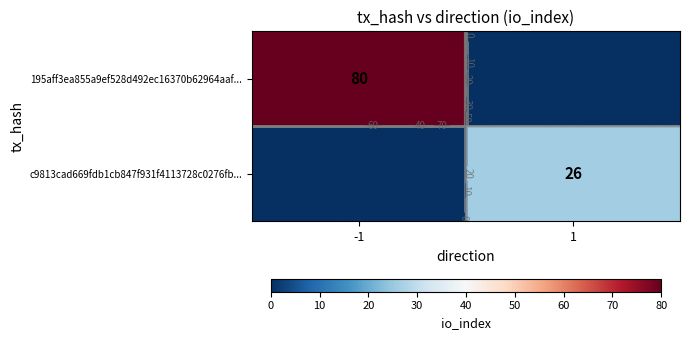

Which series has the largest range (max minus min)?

195aff3ea855a9ef528d492ec16370b62964aaf